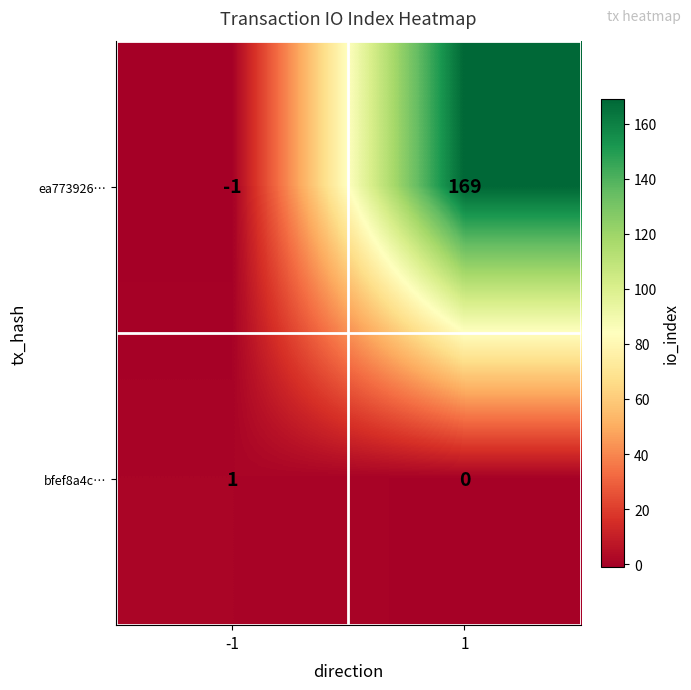

The ea773926… series shows -2 at -1. True or false?

False